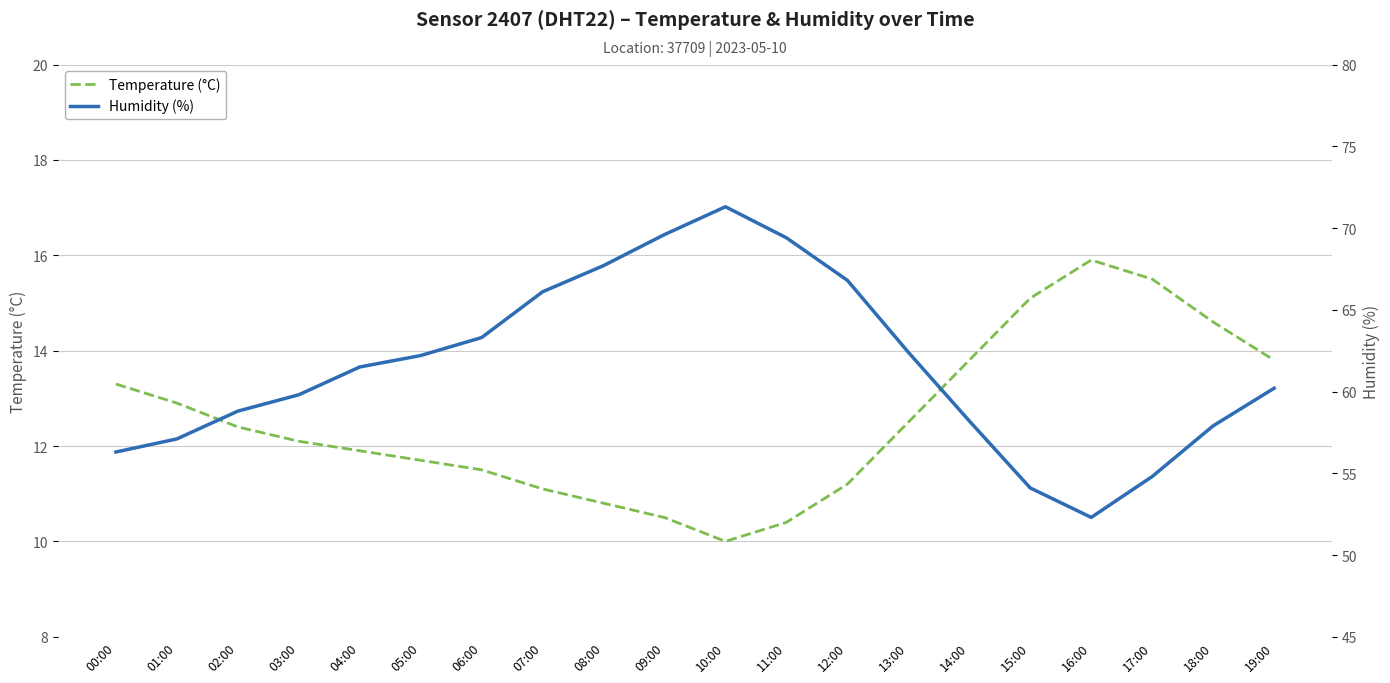

What is the label of the 15th point from the right?

05:00